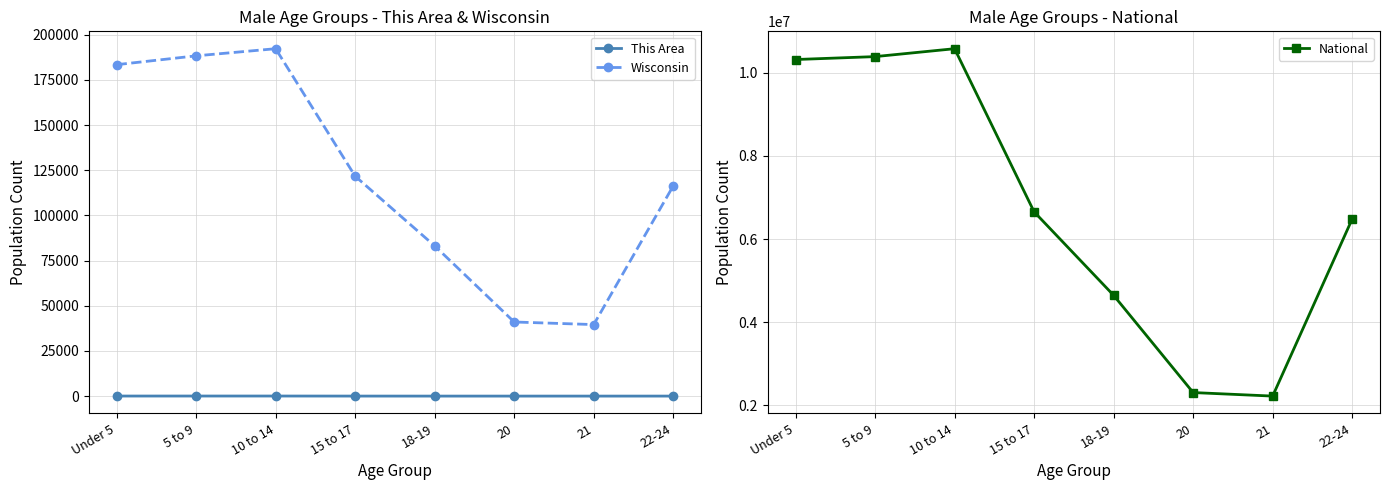

Which series has the largest total across all categories?

National